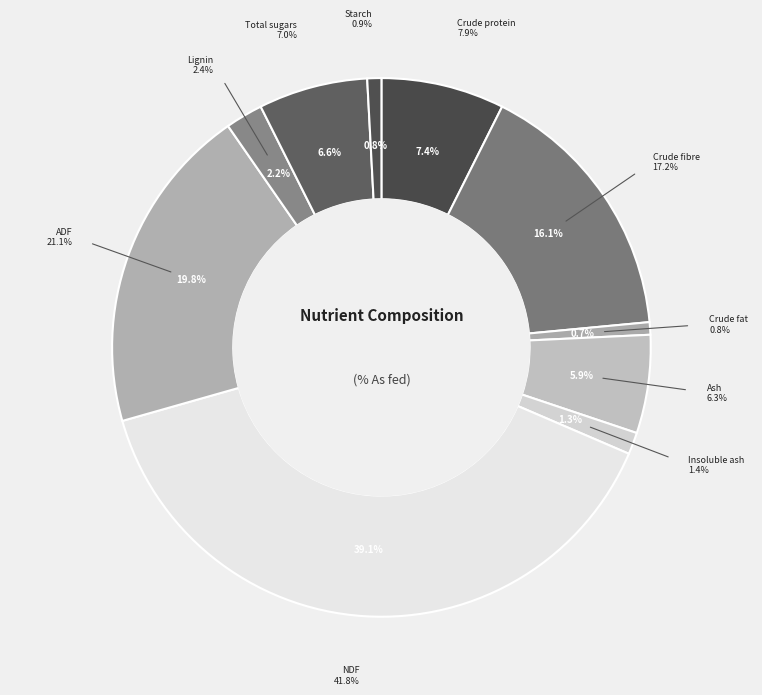

What is the change in value from Crude protein to Starch?

-7.0